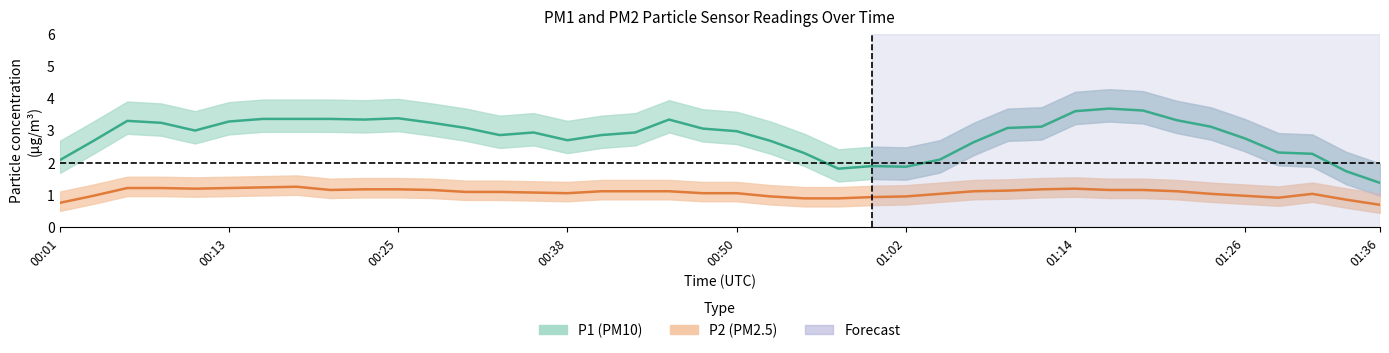

Where is the first local minimum for P2?

00:16